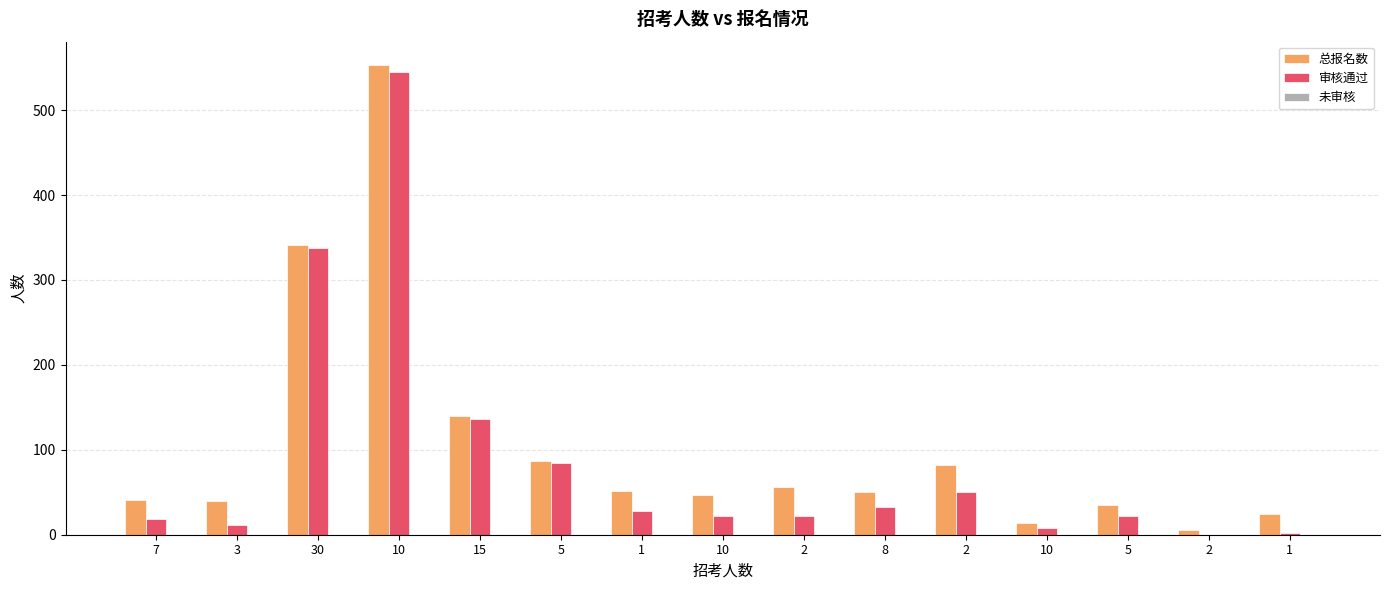

How many data points does each series have?

15